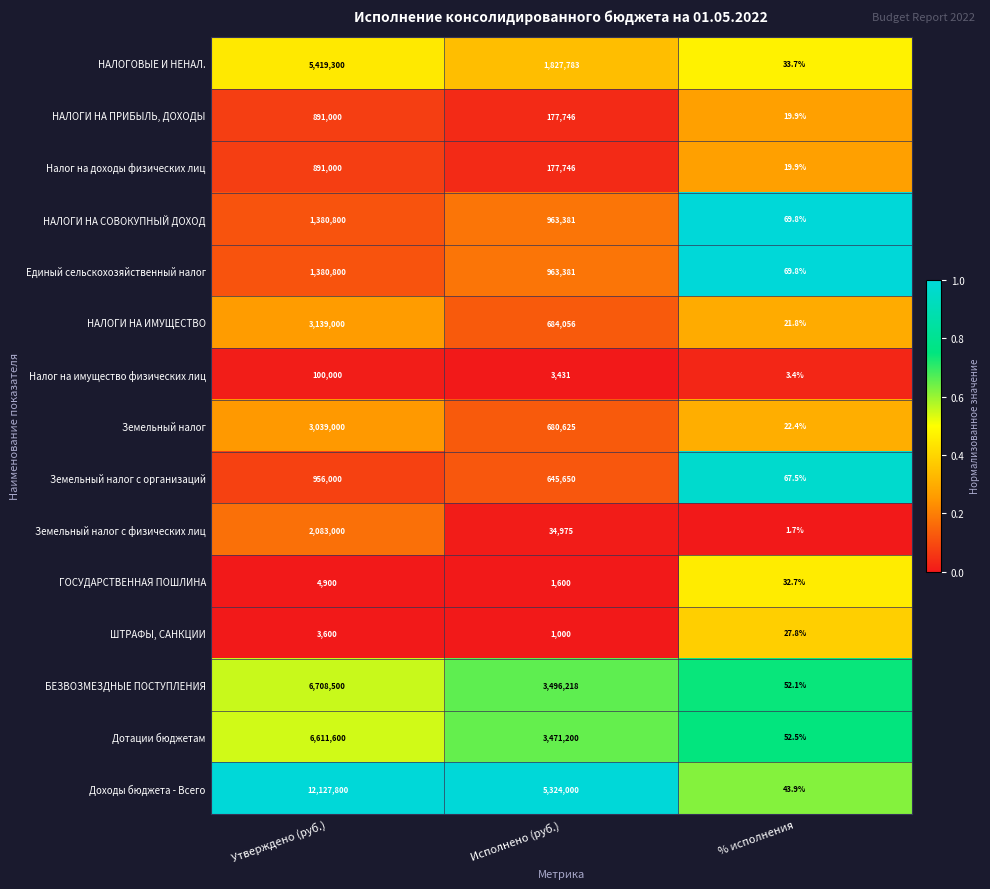

Where is БЕЗВОЗМЕЗДНЫЕ ПОСТУПЛЕНИЯ nearest to the value 3354276?

Исполнено (руб.)